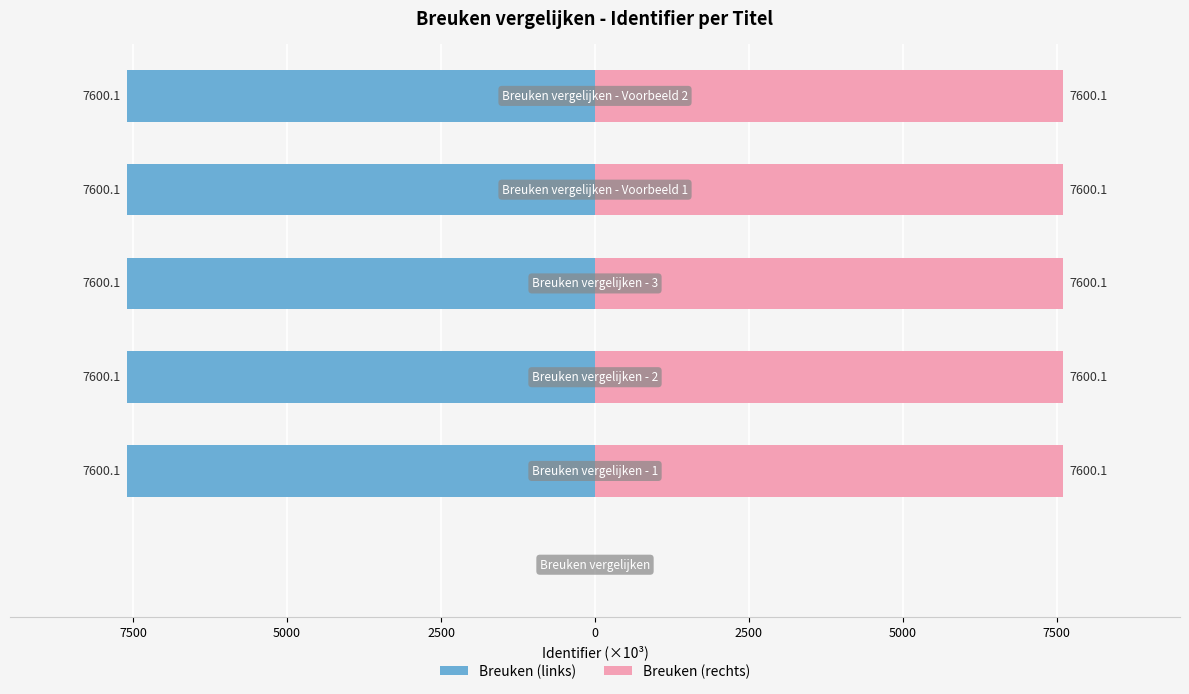

How many data points in Breuken (links) are less than -7600?

5